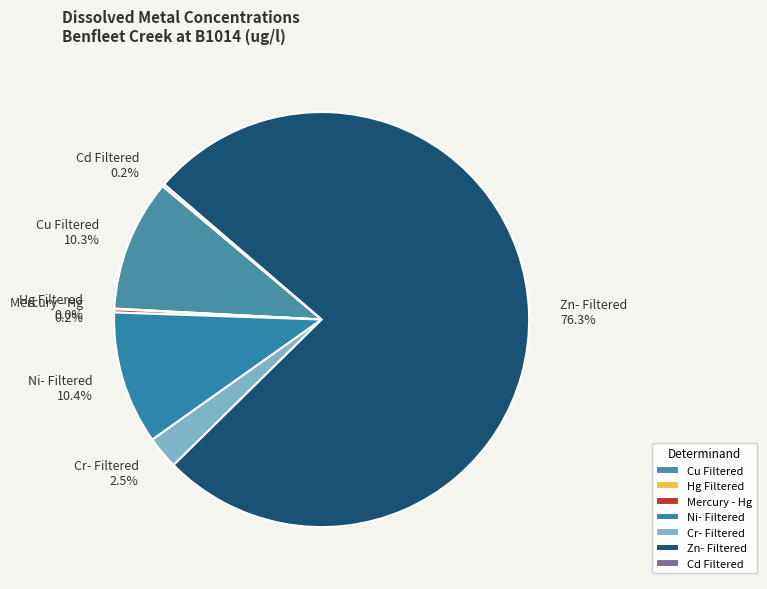

What portion of the pie excludes Cu Filtered?

89.7%